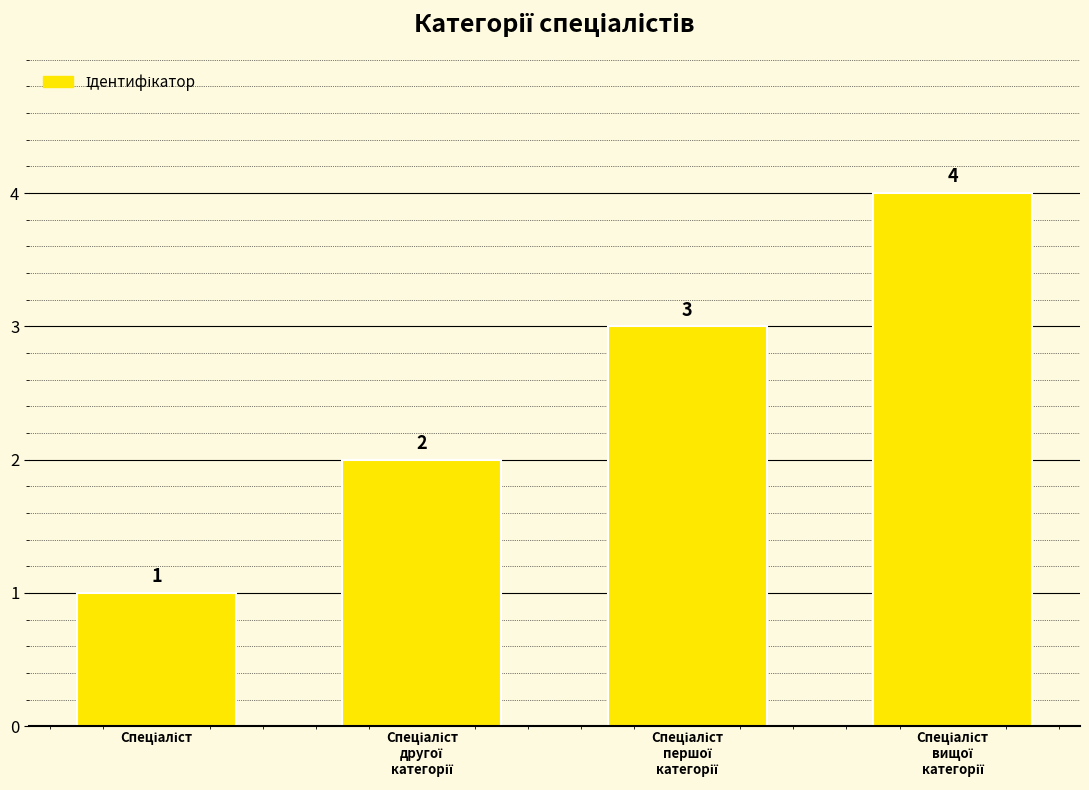

What is the difference between the maximum and minimum values?

3